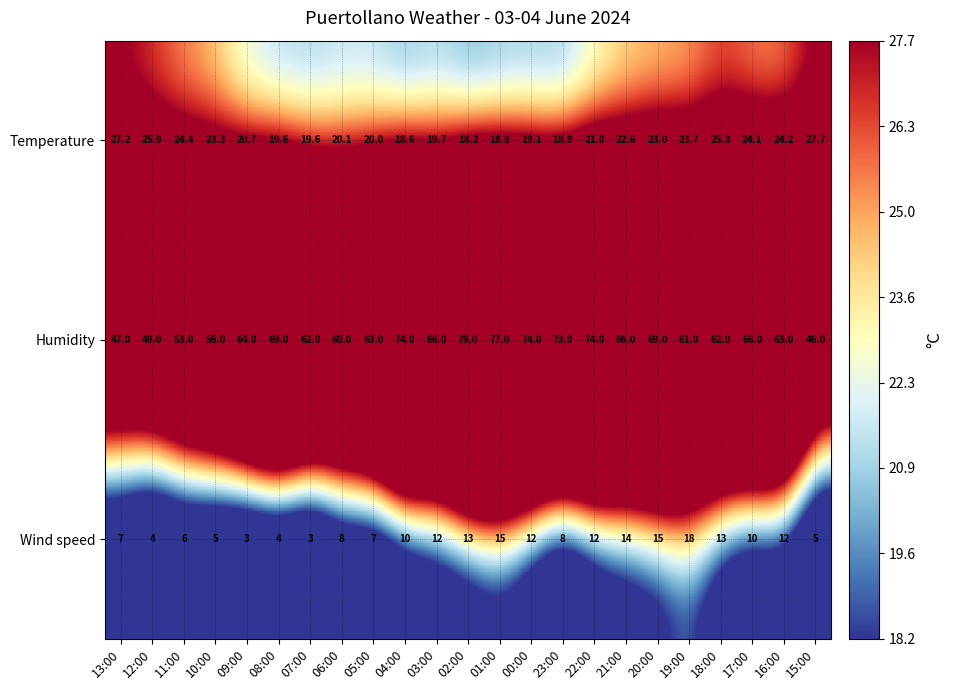

List the series in order of their overall mean, highest first.

Humidity, Temperature, Wind speed